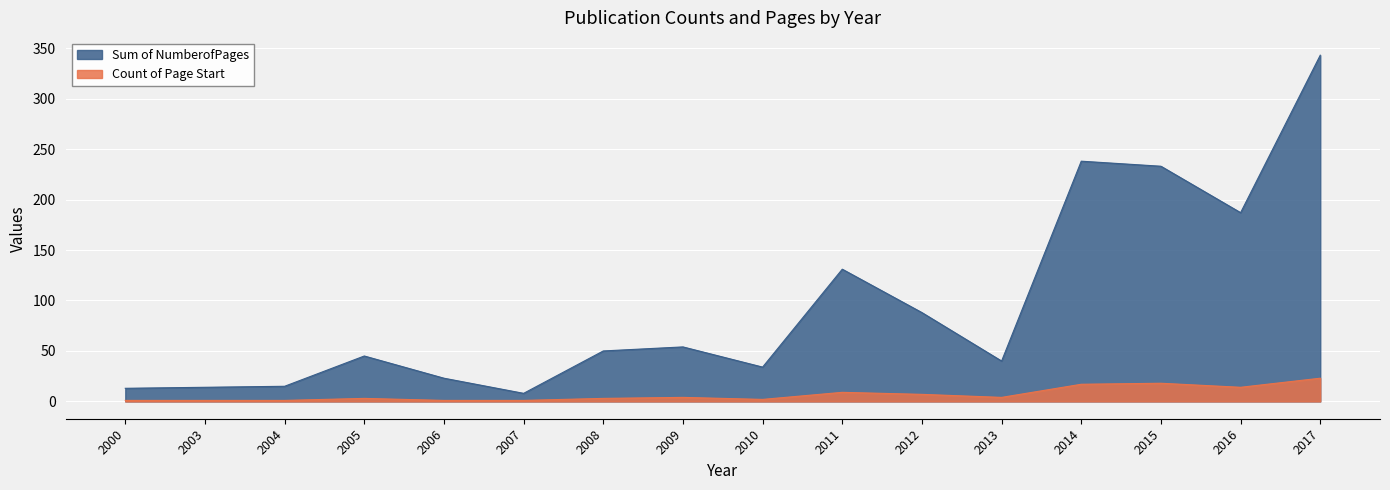

How many data points in Count of Page Start are less than 4?

8